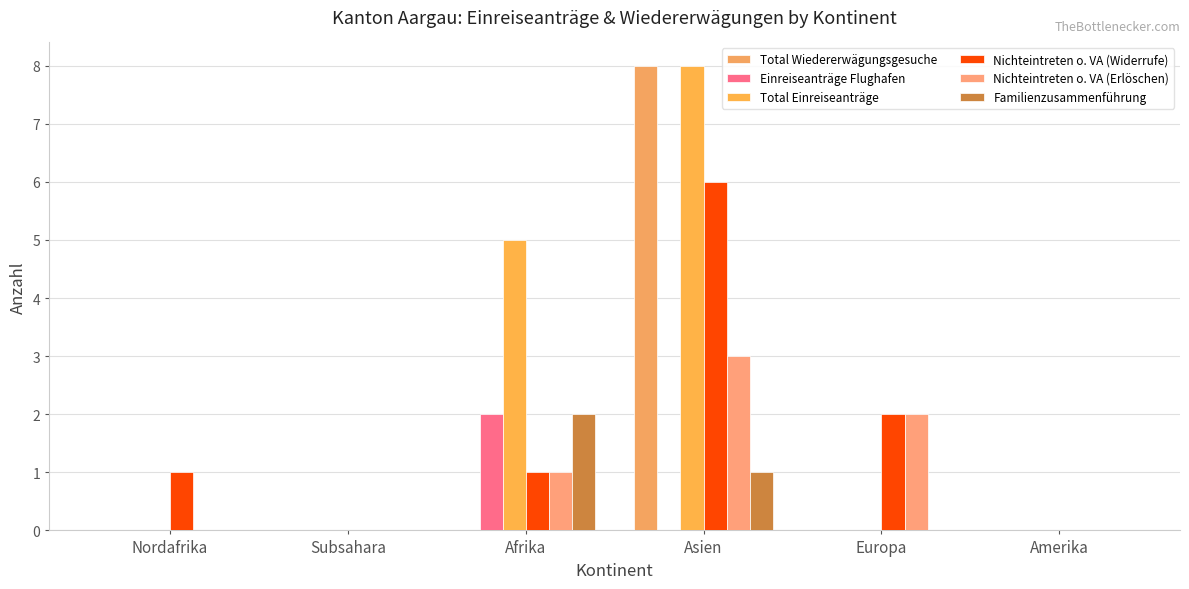

How many data points does each series have?

6